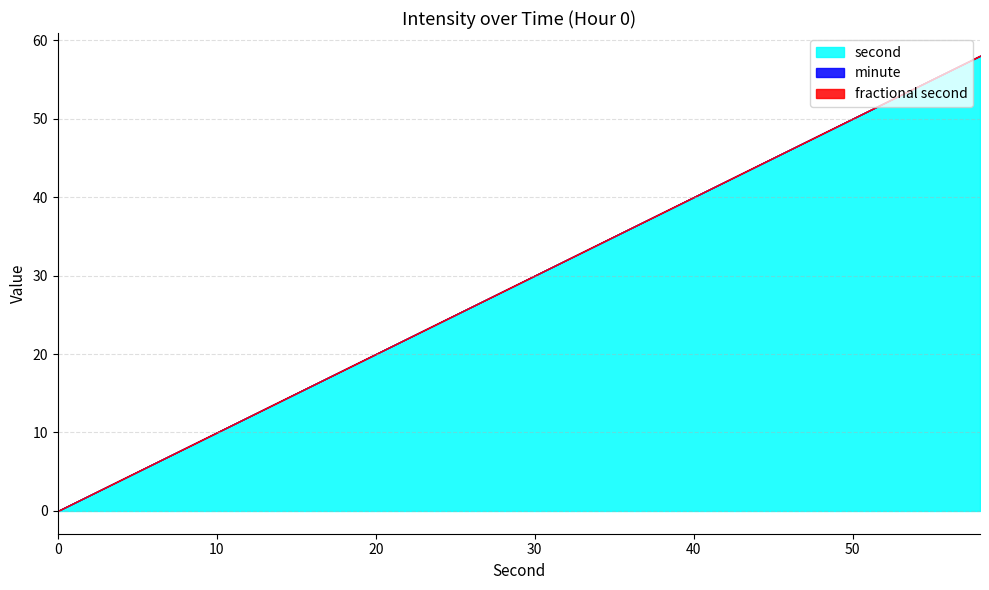

Which series has the largest range (max minus min)?

second